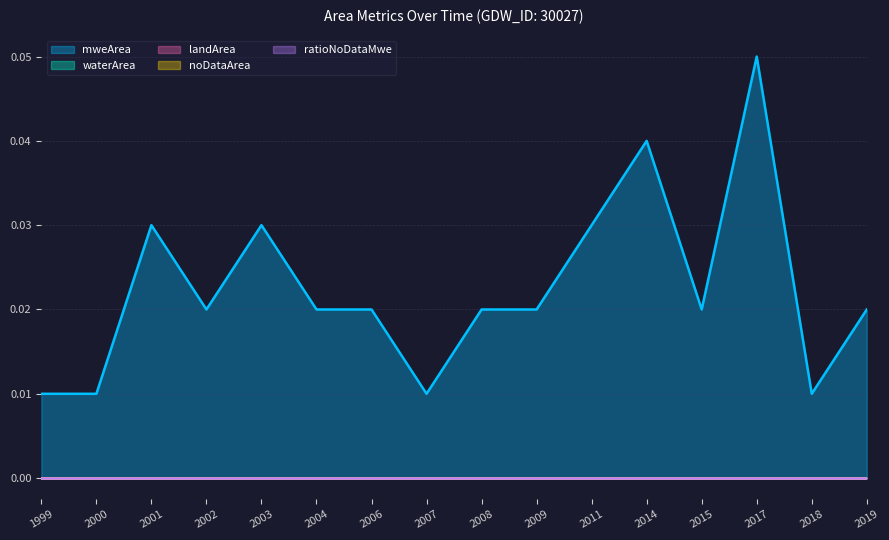

Where is ratioNoDataMwe nearest to the value 0?

1999